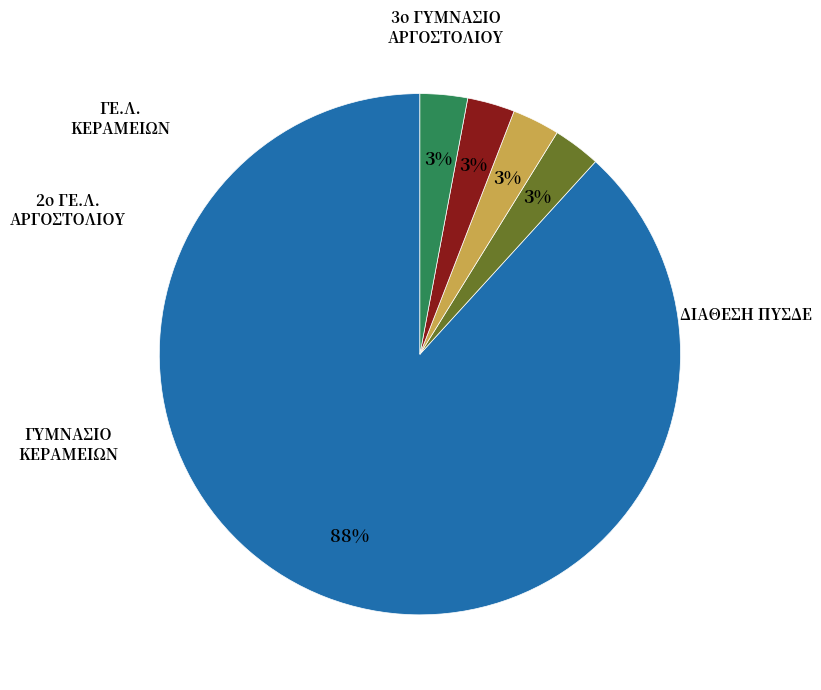

To the nearest percent, what is the average slice percentage?

20%